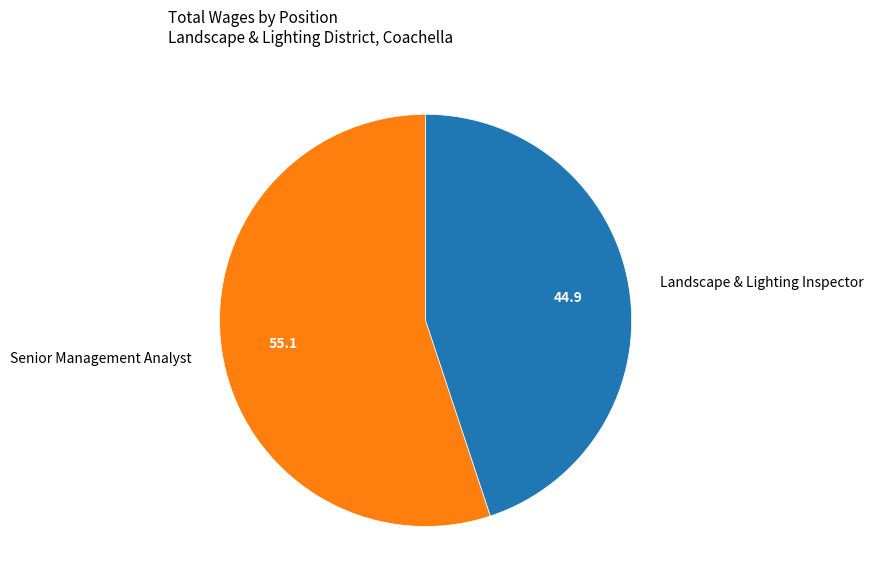

Is it true that Landscape & Lighting Inspector is 45% of the pie?

True